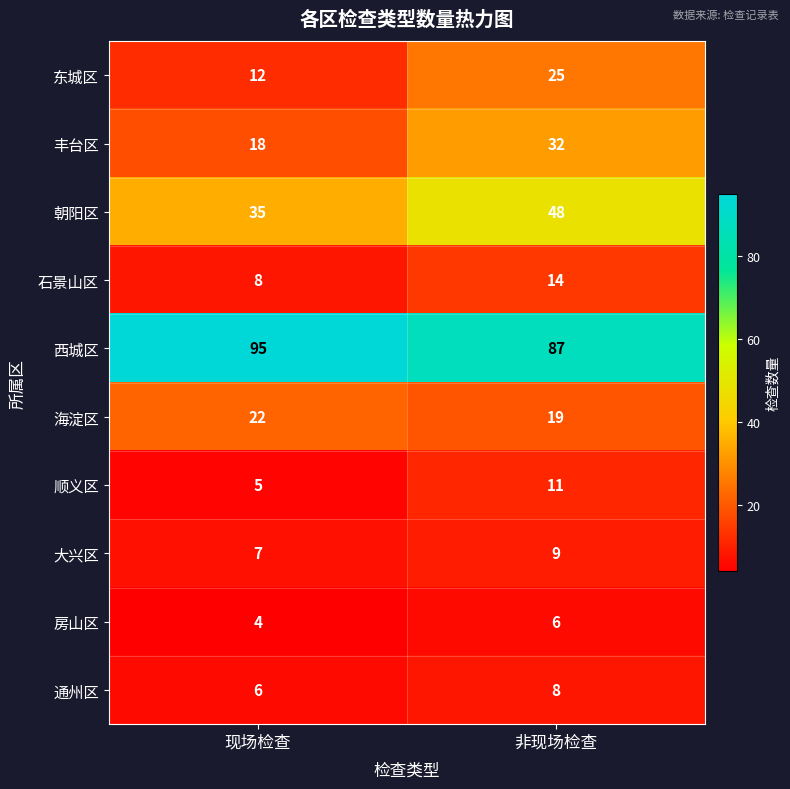

Reading left to right, extract all data points from this chart.

东城区: 12	25
丰台区: 18	32
朝阳区: 35	48
石景山区: 8	14
西城区: 95	87
海淀区: 22	19
顺义区: 5	11
大兴区: 7	9
房山区: 4	6
通州区: 6	8